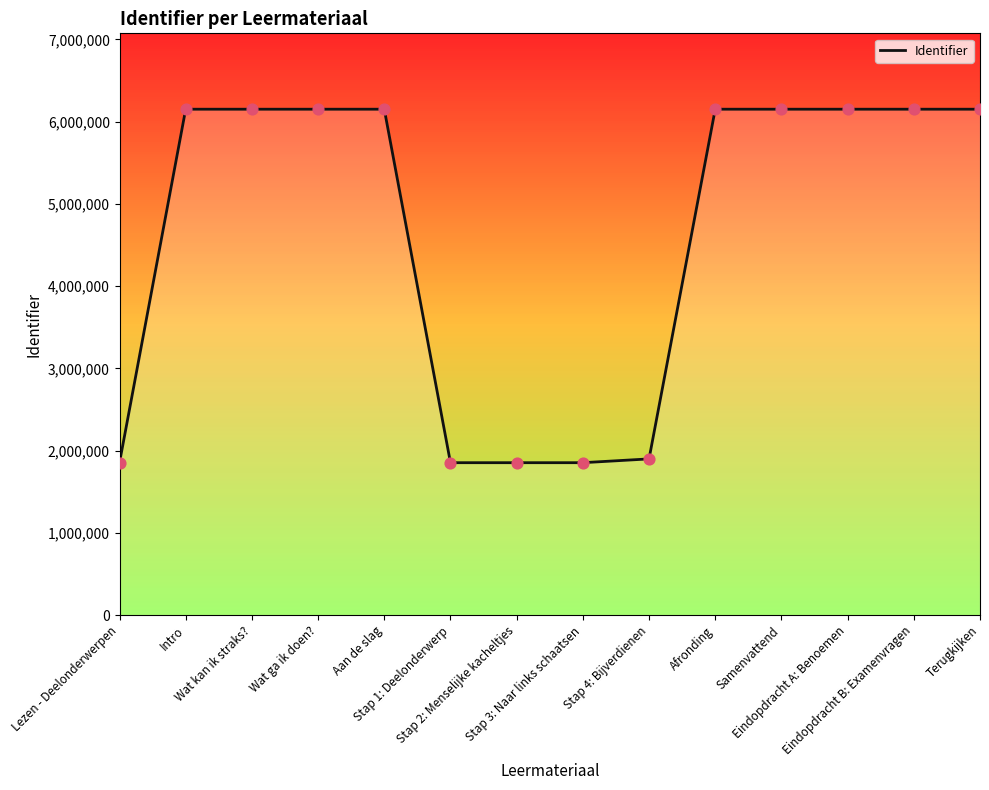

What is the change in value from Lezen - Deelonderwerpen to Wat kan ik straks??

+4298243